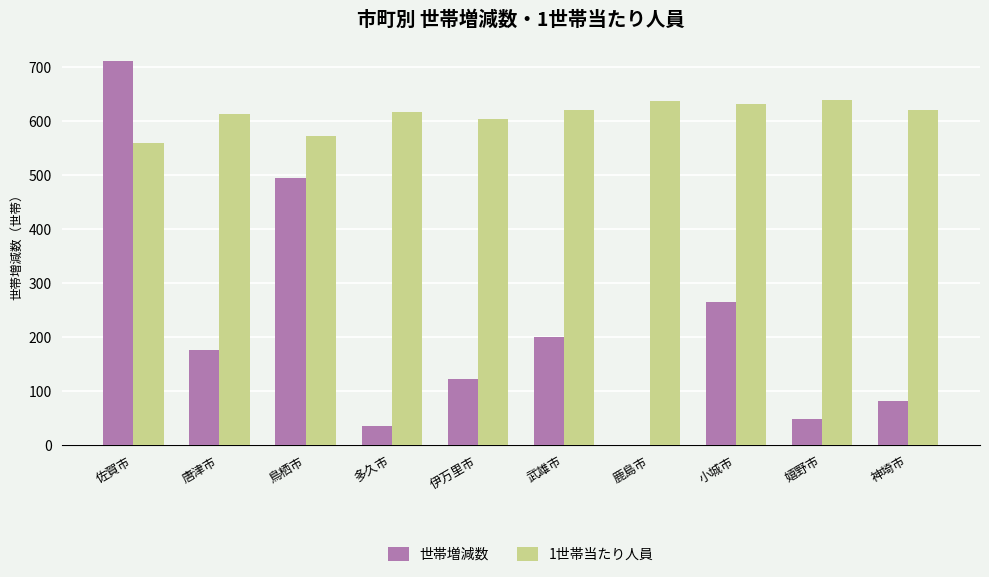

What is the sum of the 1世帯当たり人員 values at 小城市 and 伊万里市?

1235.4